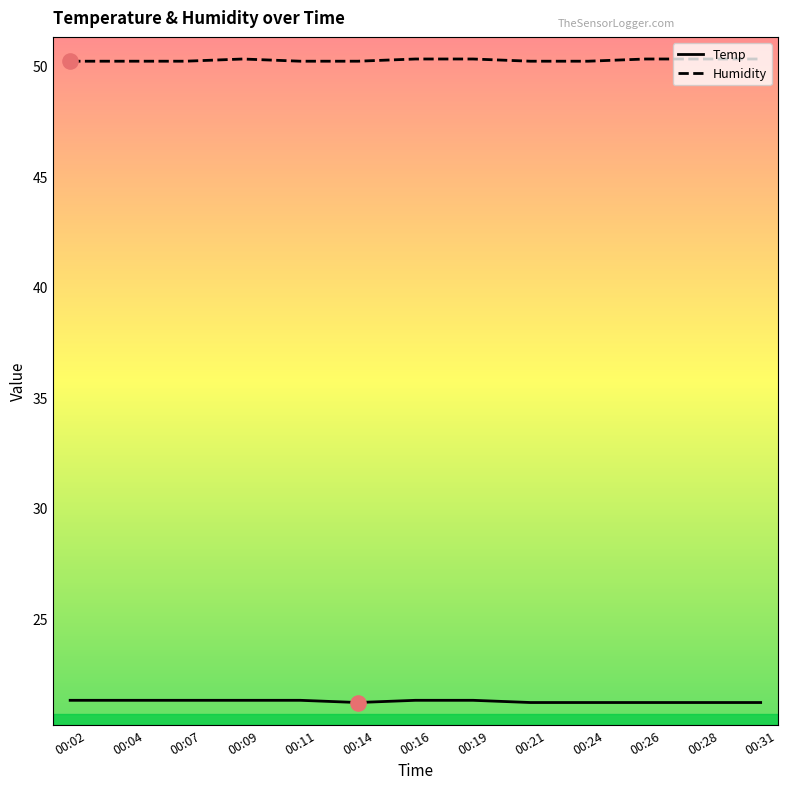

Which series has the largest total across all categories?

Humidity